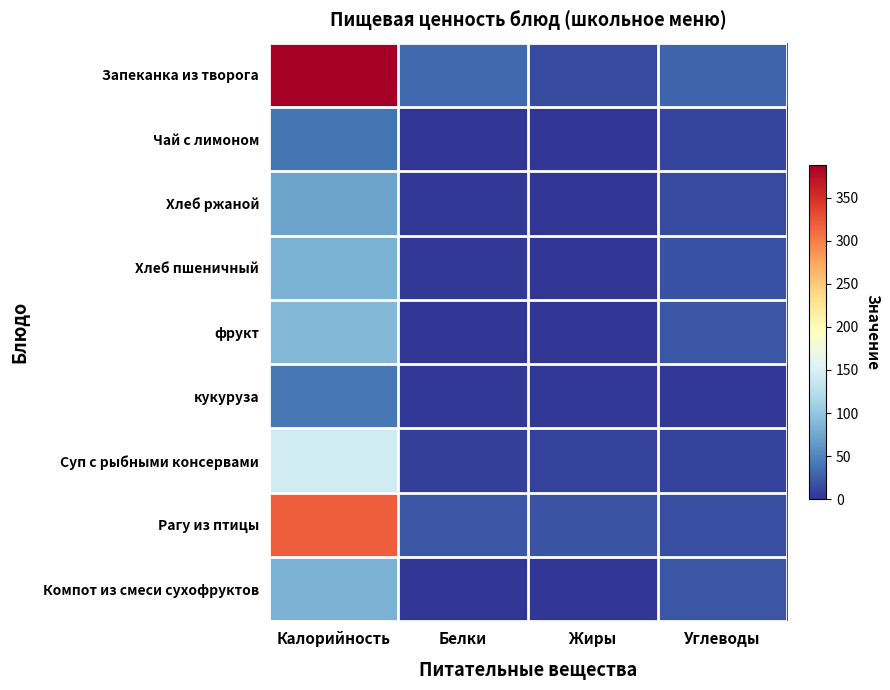

What is the total value across all series at Калорийность?

1258.0